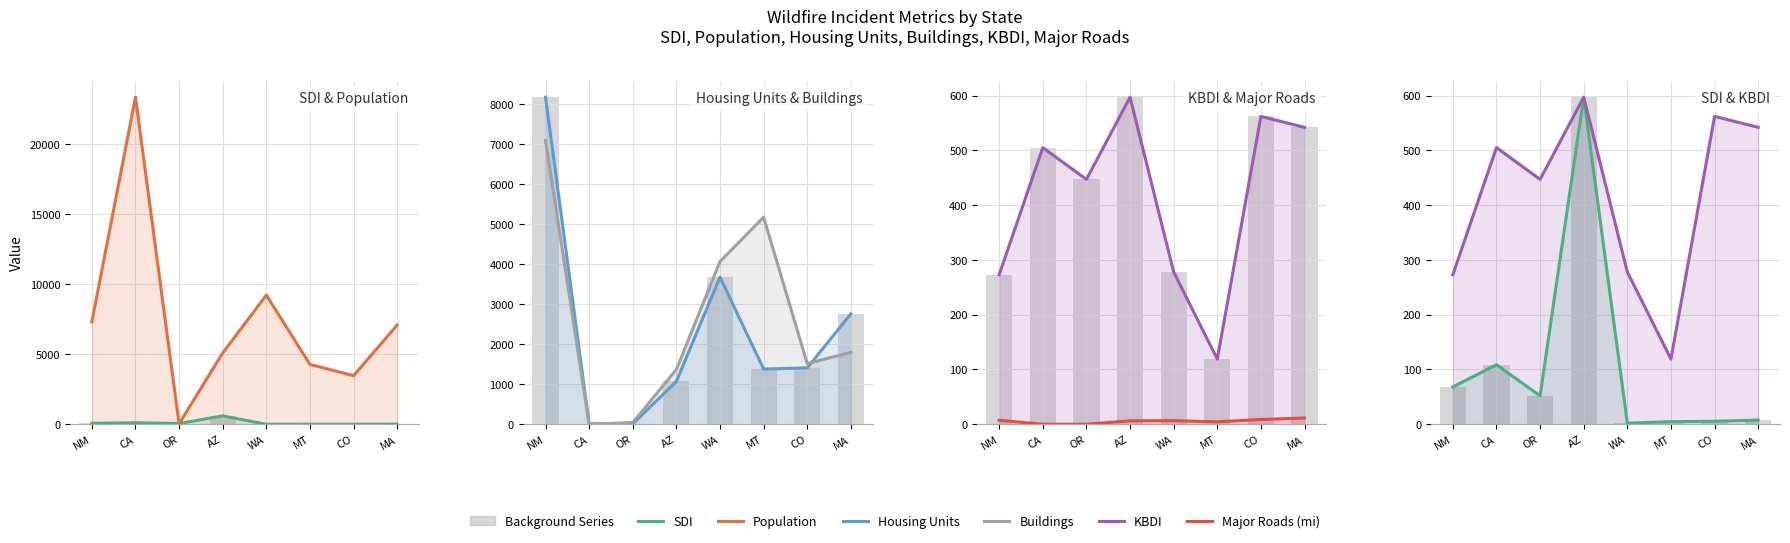

How many values in the Housing Units series exceed 1411?

3